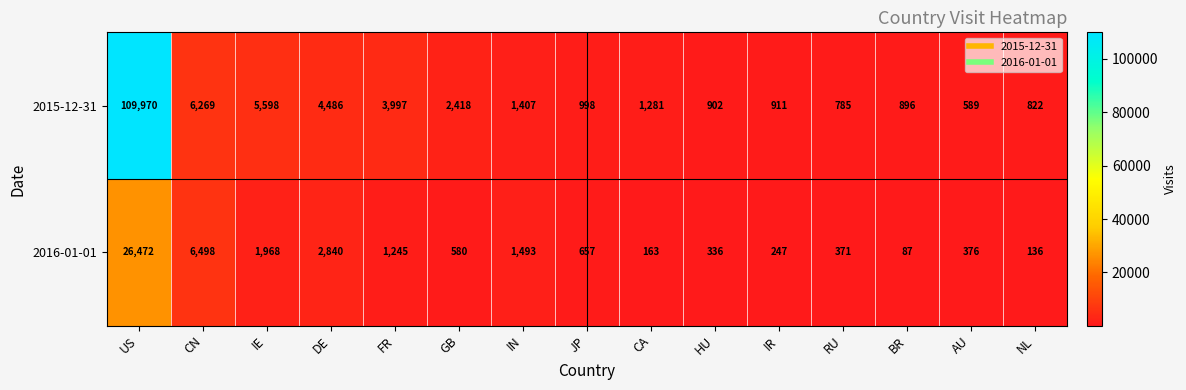

At which label is 2015-12-31 closest to 55279?

CN